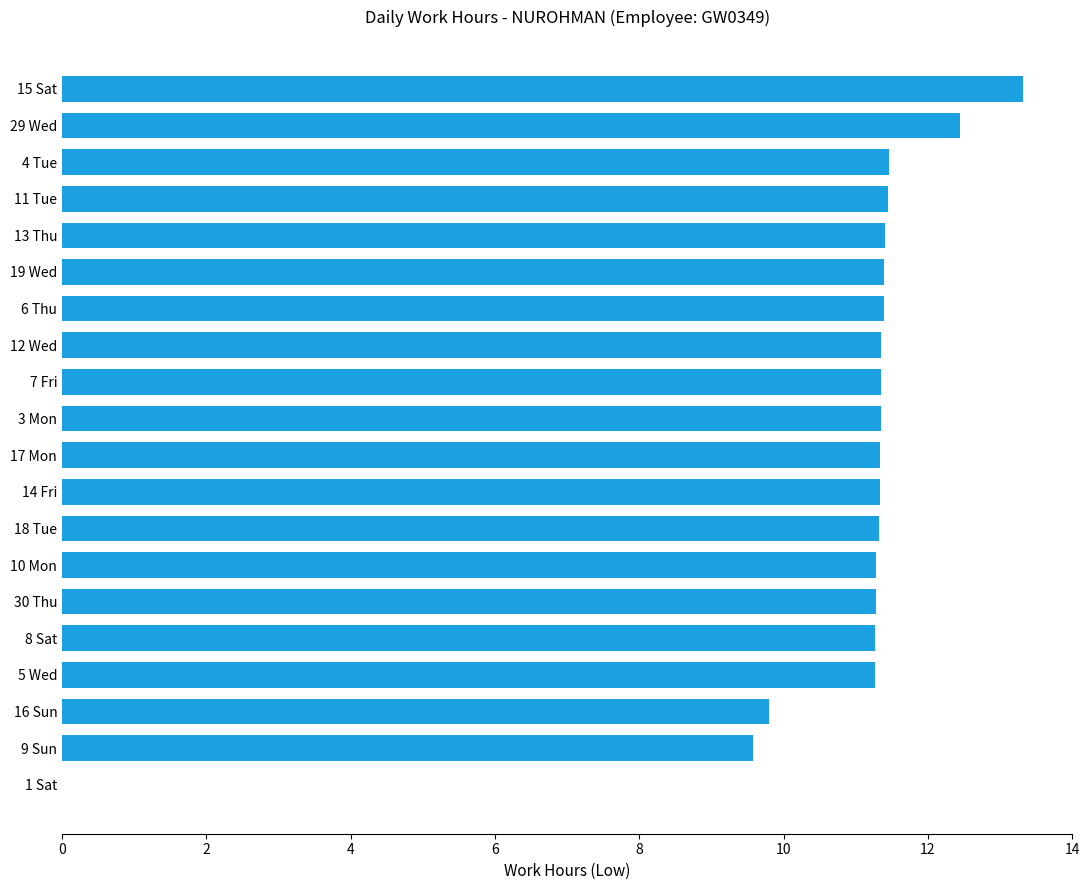

The chart shows a value of 7.7 at 1 Sat. True or false?

False